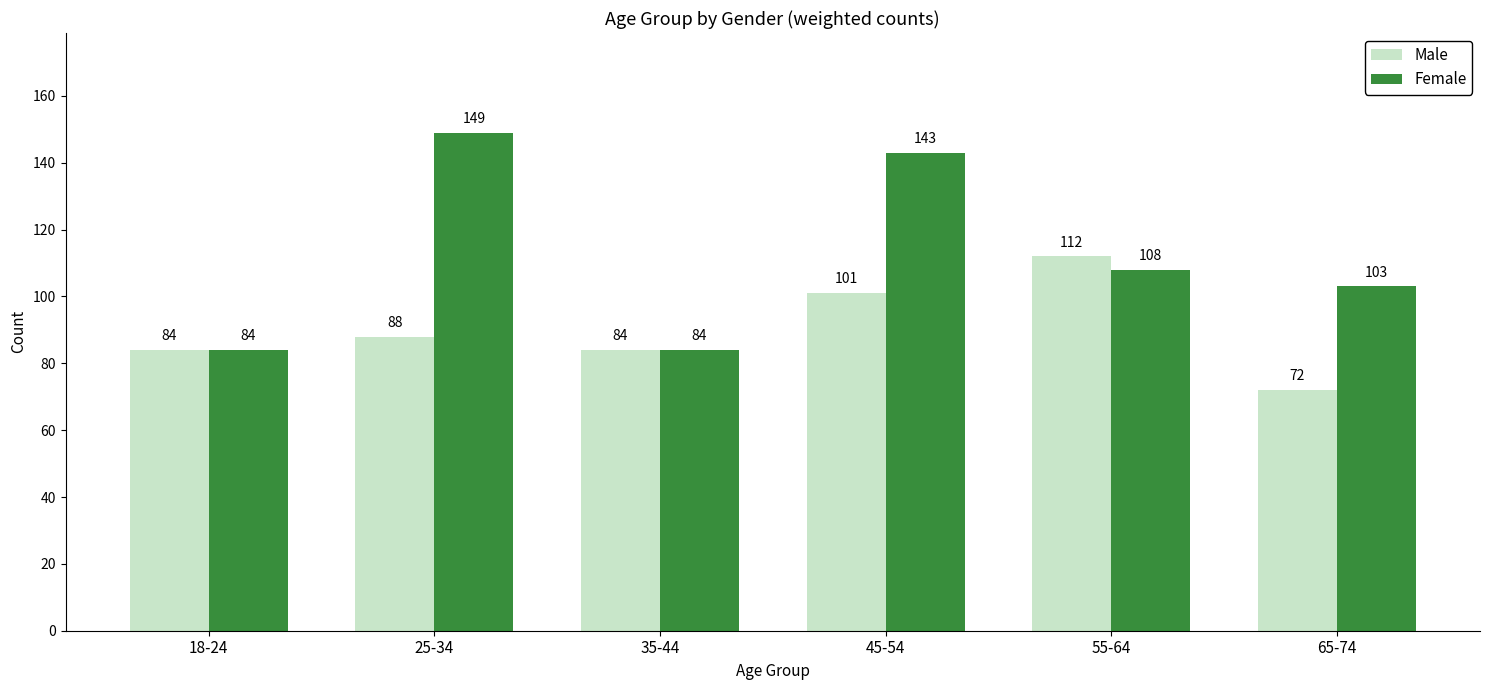

How many bars are there in each group?

2